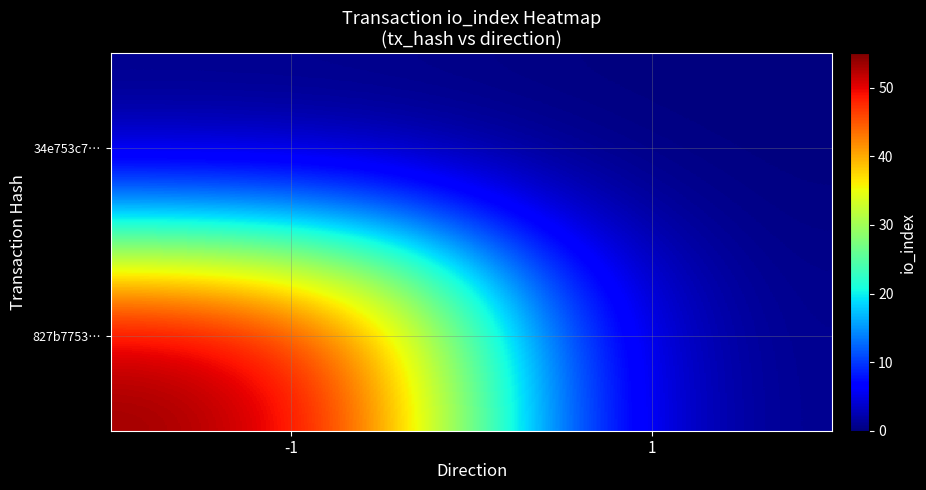

Reading right to left, what are all the values shown in this chart?

827b7753…: 1=0	-1=55
34e753c7…: 1=0	-1=0